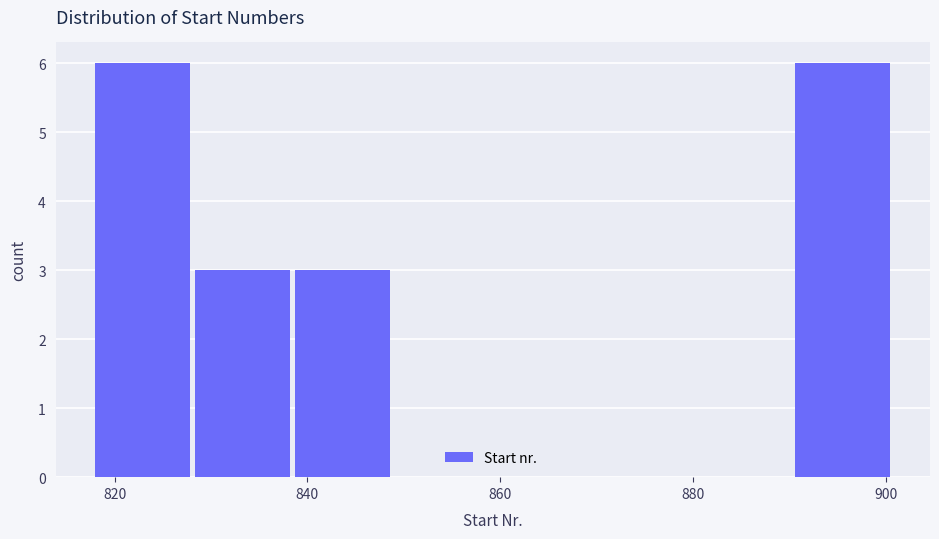

Reading left to right, list every bar in this chart as the range it spans on the x-axis followed by its height. Neither the bar edges nor the heights are printed on the chart, so give them approximately, as read against the axes.

818 to 828: 6
828 to 838: 3
838 to 850: 3
850 to 860: 0
860 to 870: 0
870 to 880: 0
880 to 890: 0
890 to 902: 6